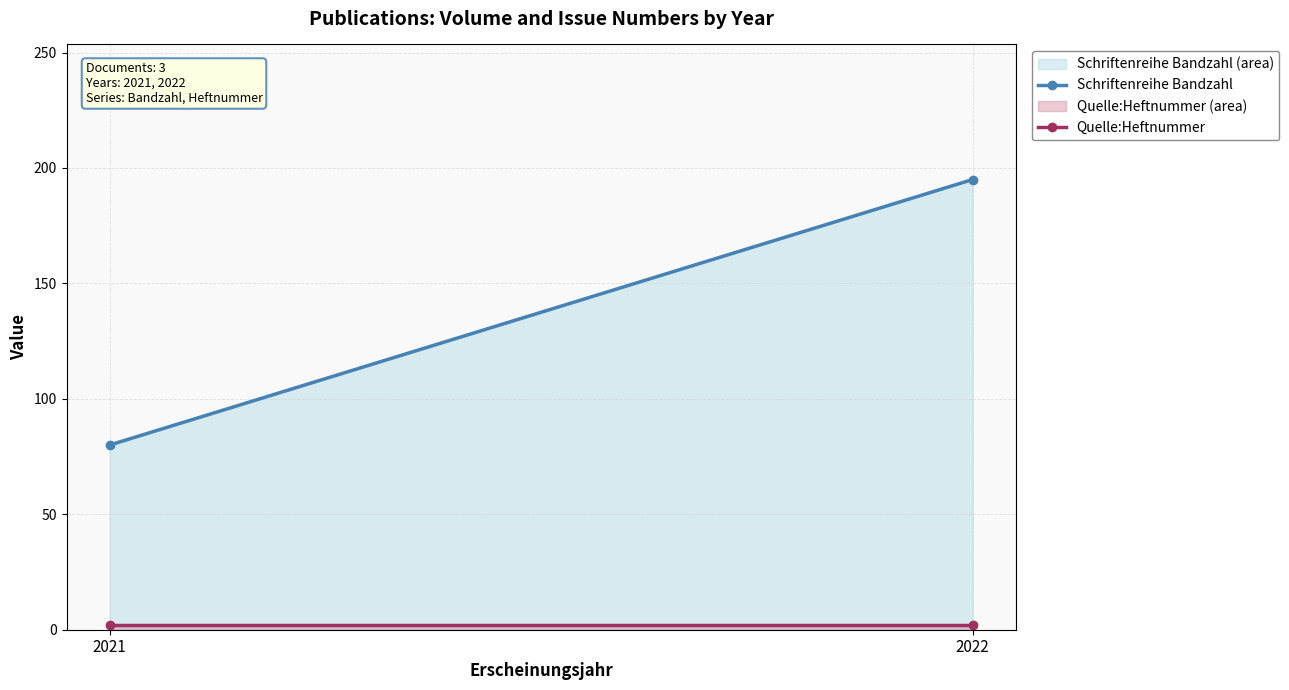

Count the number of categories in the chart.

2